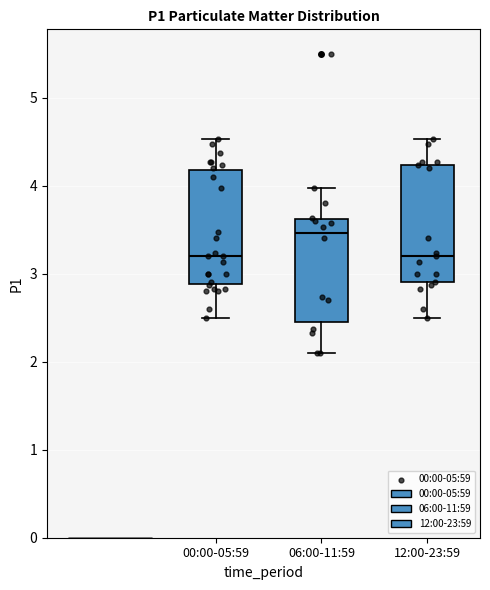

Where is the upper edge of the box for 06:00-11:59 on the y-axis? The values are not printed on the chart, so give them approximately, as read against the axis.

3.6